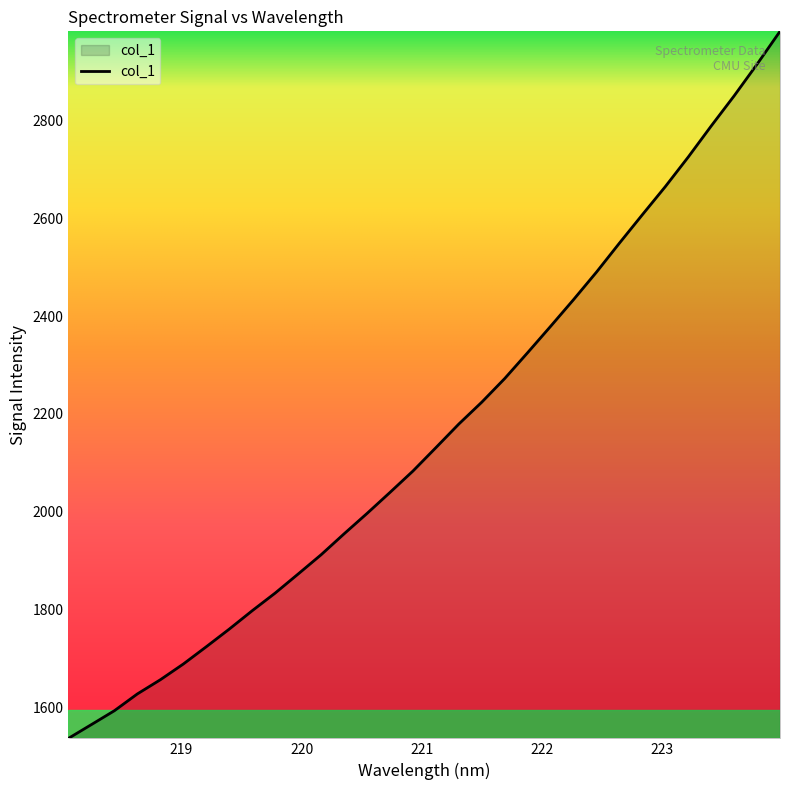

What is the difference between the maximum and minimum values?

1445.8